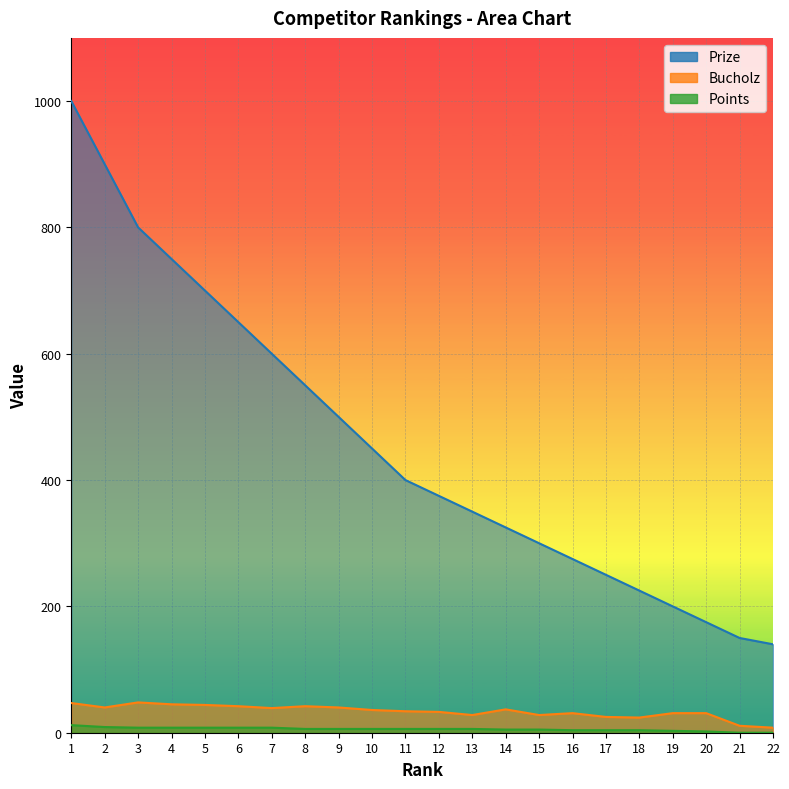

True or false: Points has more than 1 interior local peaks.

False